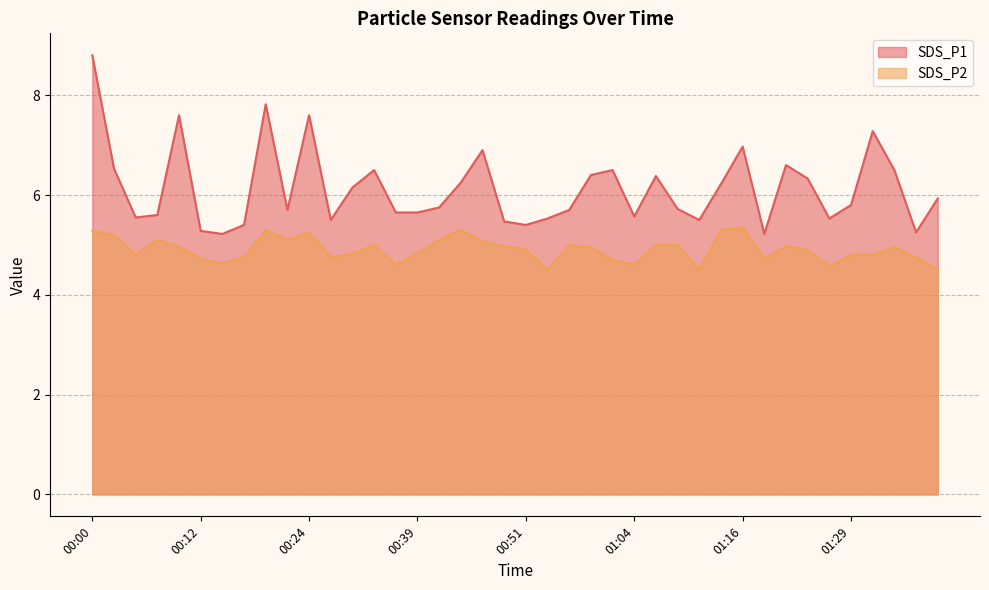

What is the minimum value shown in the chart?

4.5